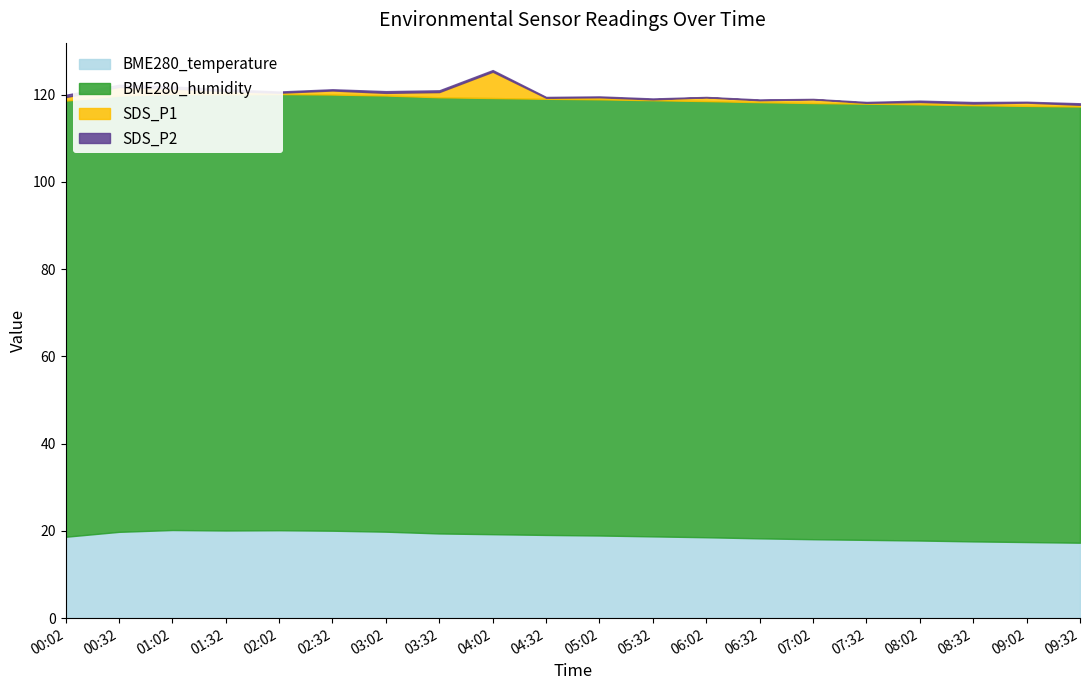

How many lines are shown in the chart?

4